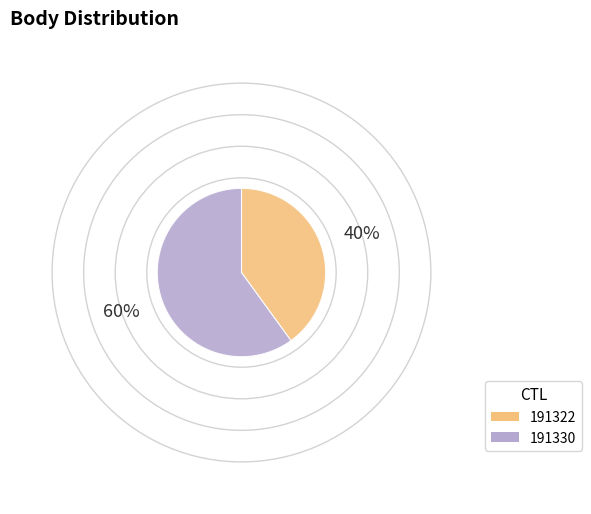

What is the ratio of the value at 191330 to the value at 191322?

1.5